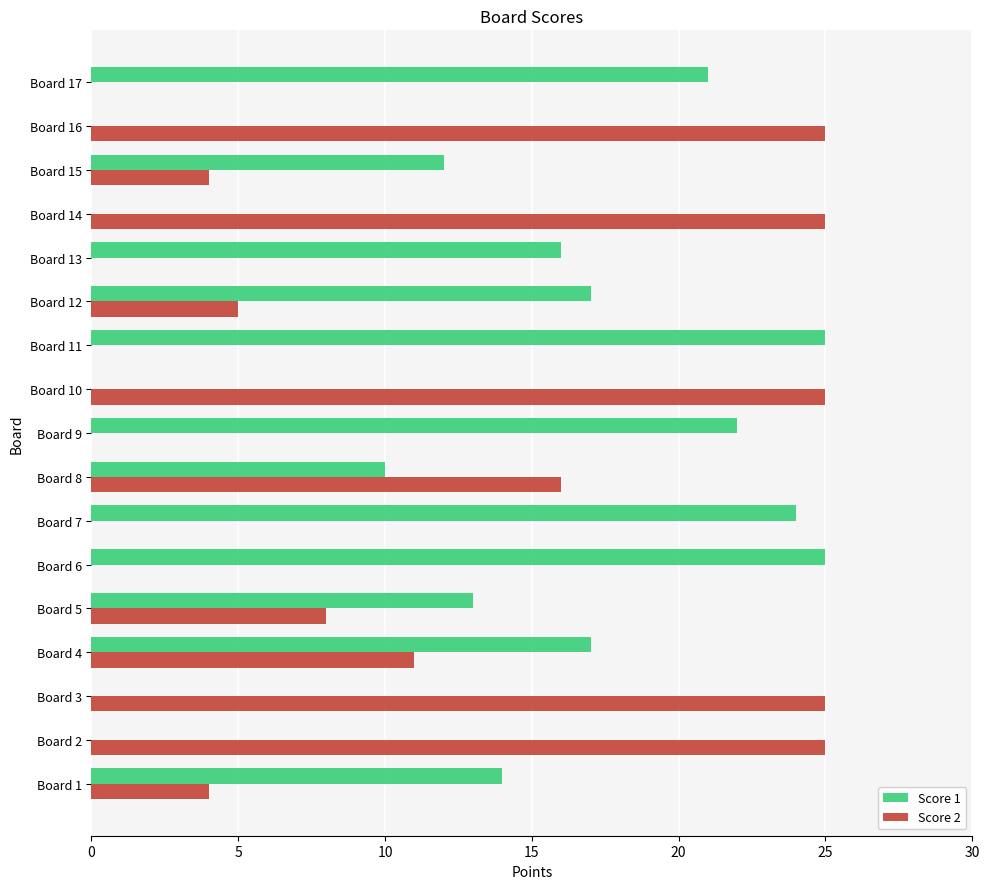

The Score 1 series shows 27 at Board 13. True or false?

False